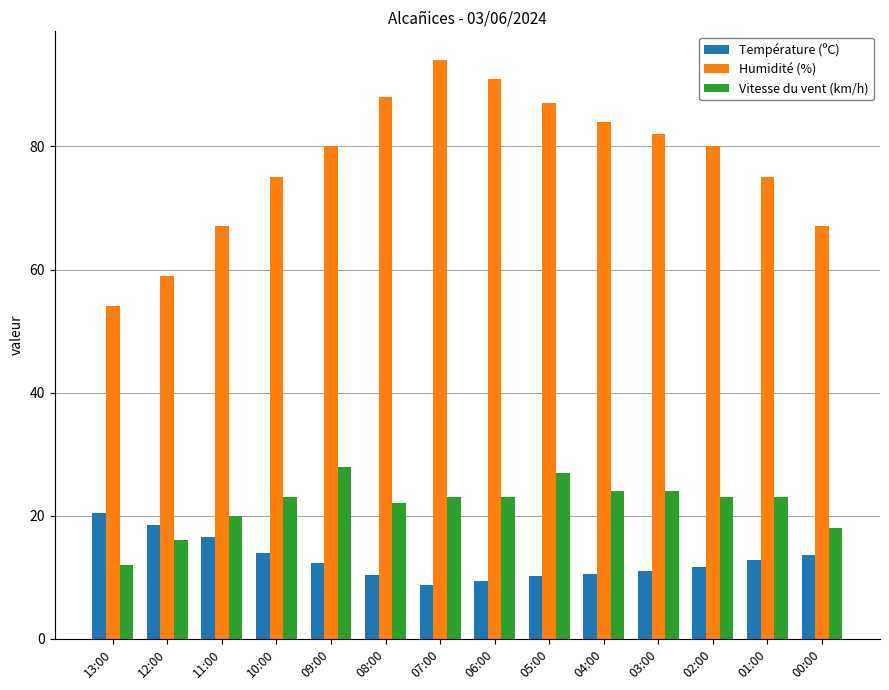

How many bars are there in each group?

3